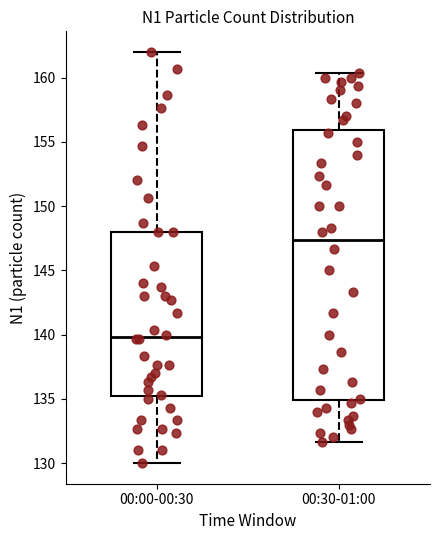

Reading left to right, transcribe this box plot: for each box, give where its median line is, the range the box spans, and where its two whiskers end, as read against the y-axis. The values are not printed on the chart, so give them approximately, as read against the axis.

00:00-00:30: median 140.0, box 135.0 to 148.0, whiskers 130.0 to 162.0
00:30-01:00: median 147.5, box 135.0 to 156.0, whiskers 131.5 to 160.5